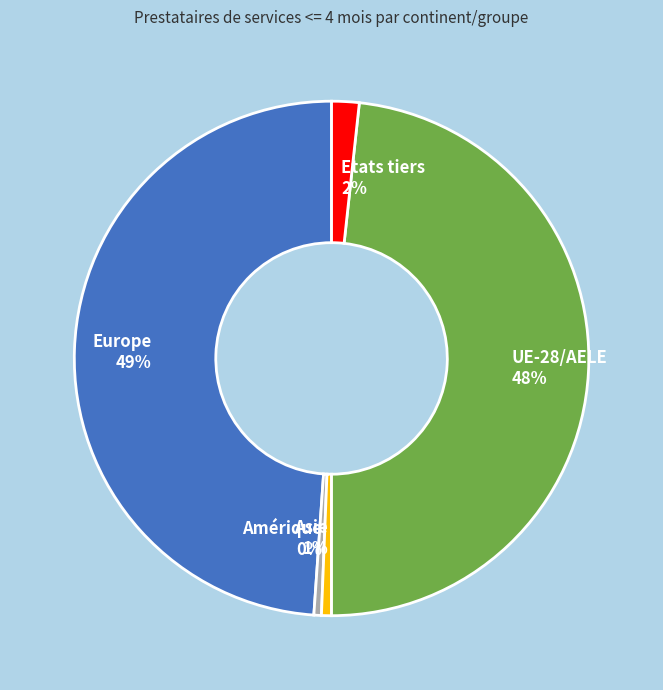

Is Etats tiers the majority of the pie?

No